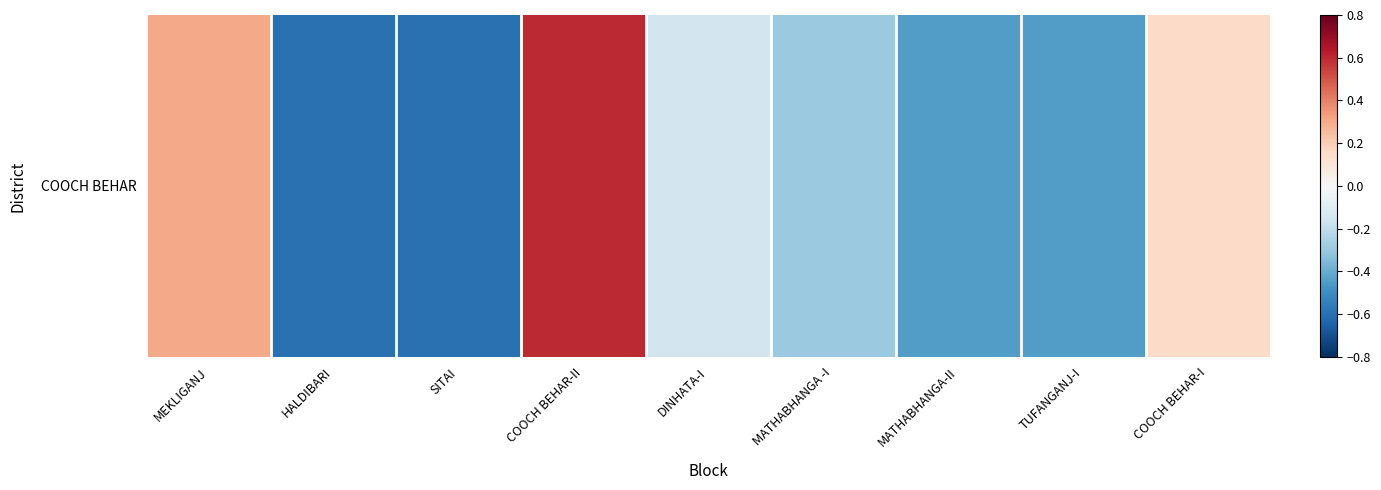

Which category has the lowest value across all series?

HALDIBARI